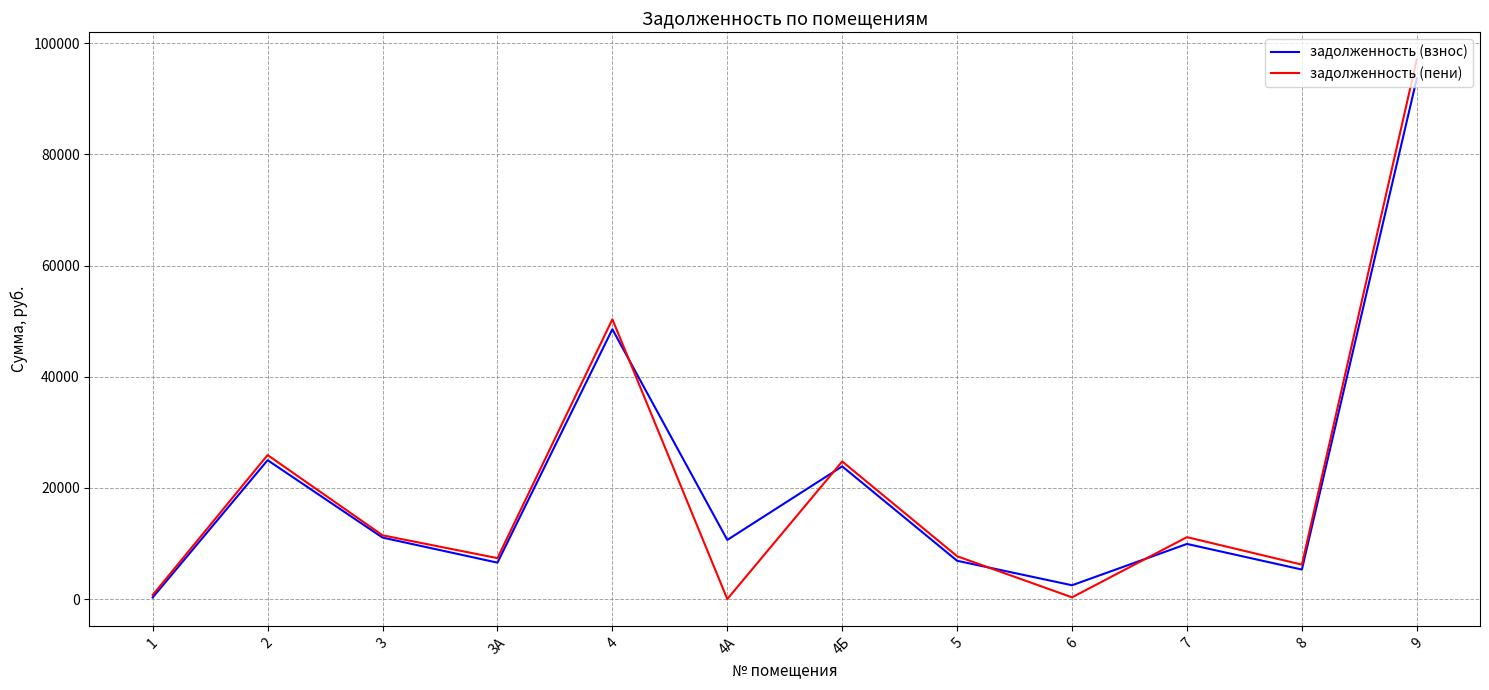

What is the total value across all series at 4Б?

48629.7